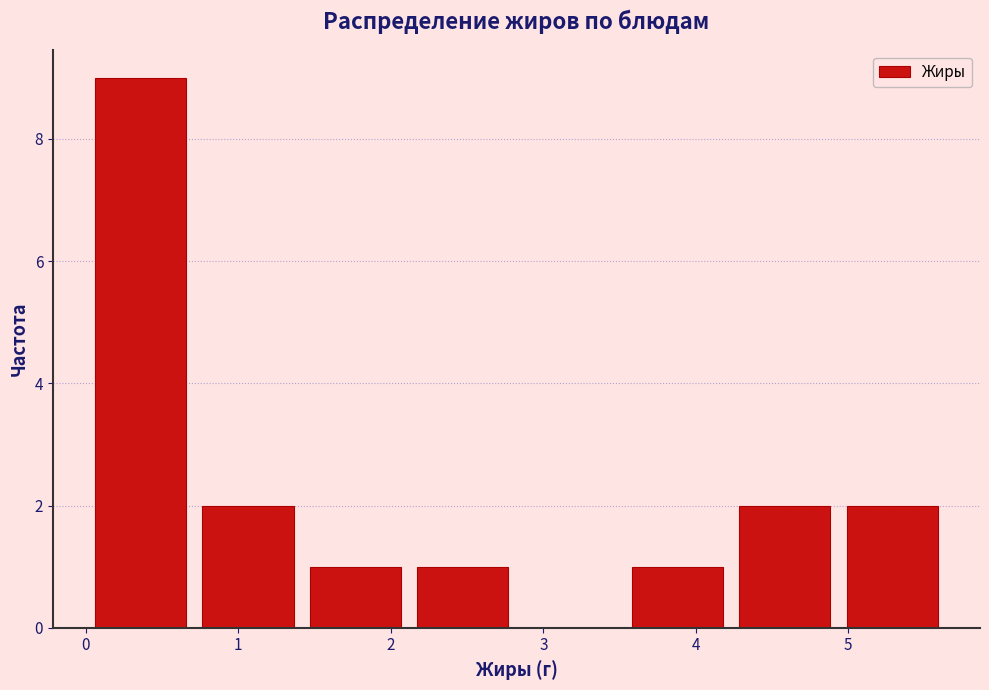

Reading left to right, transcribe this chart: for each bar, give the range it covers on the x-axis and its height. Neither the bar edges nor the heights are printed on the chart, so give them approximately, as read against the axes.

0.0 to 0.7: 9
0.7 to 1.4: 2
1.4 to 2.1: 1
2.1 to 2.8: 1
2.8 to 3.5: 0
3.5 to 4.2: 1
4.2 to 4.9: 2
4.9 to 5.6: 2